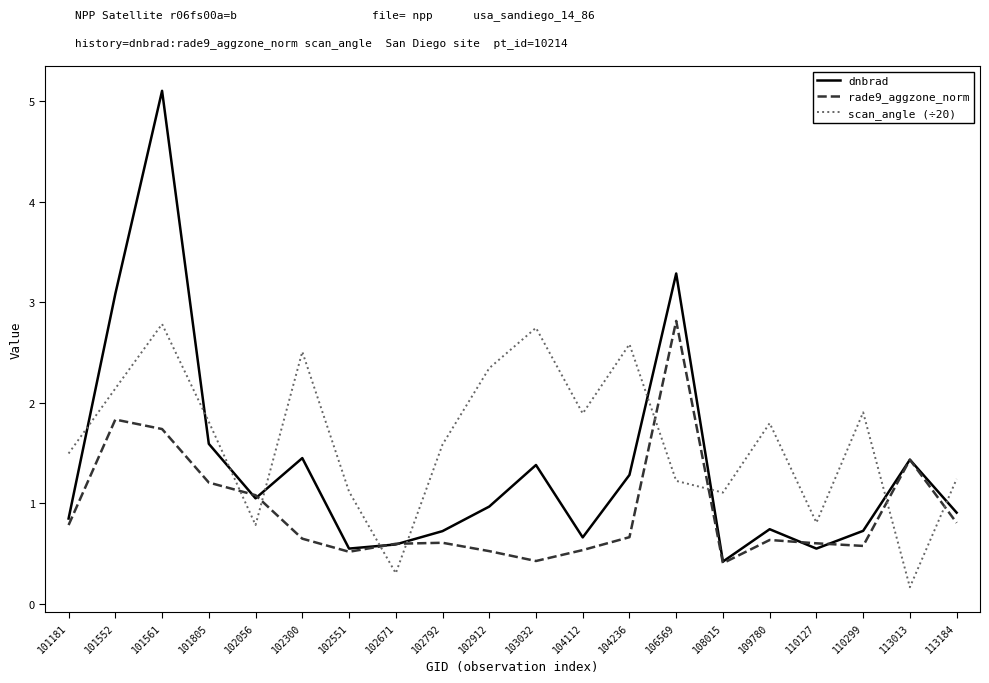

After their last crossing, which series has the higher values: dnbrad or scan_angle (÷20)?

scan_angle (÷20)